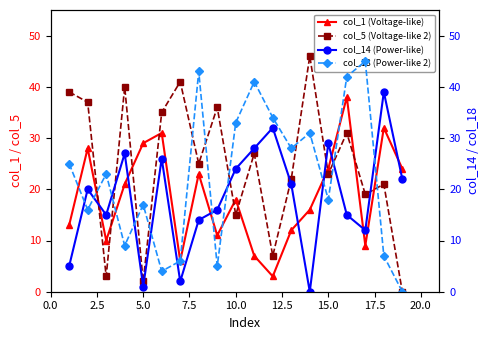

Which series has the largest total across all categories?

col_5 (Voltage-like 2)